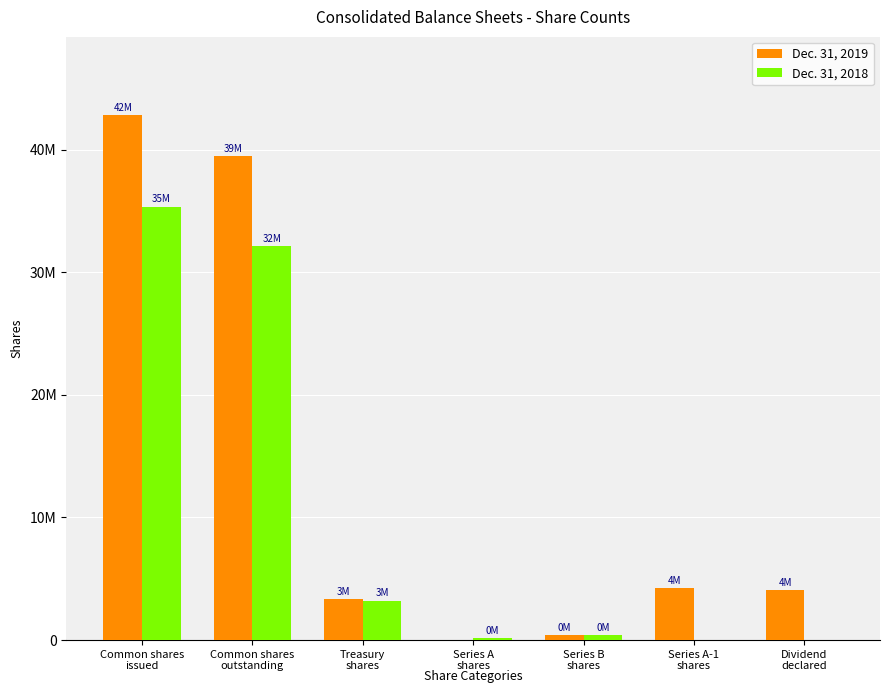

What are all the series names shown in the legend?

Dec. 31, 2019, Dec. 31, 2018